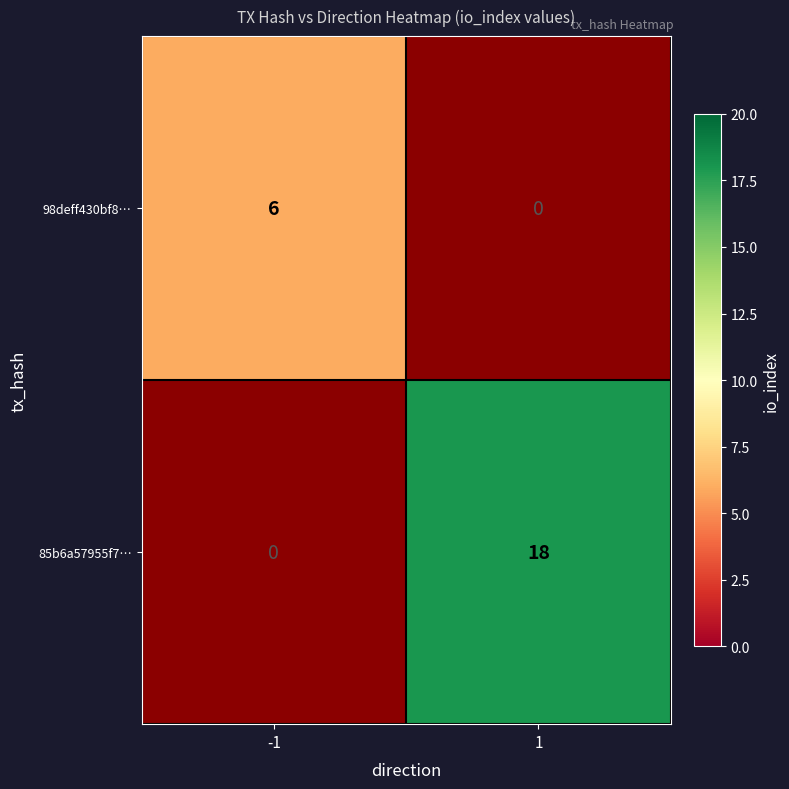

At -1, list the series in order from largest to smallest.

98deff430bf8…, 85b6a57955f7…